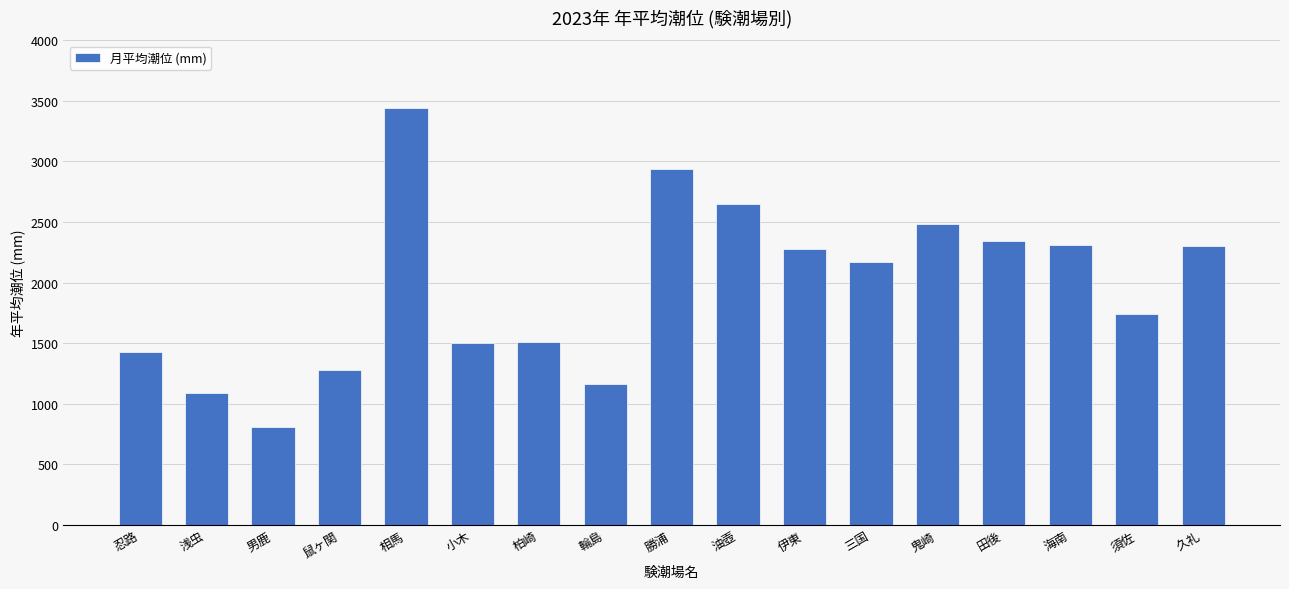

What is the label of the 9th bar from the right?

勝浦